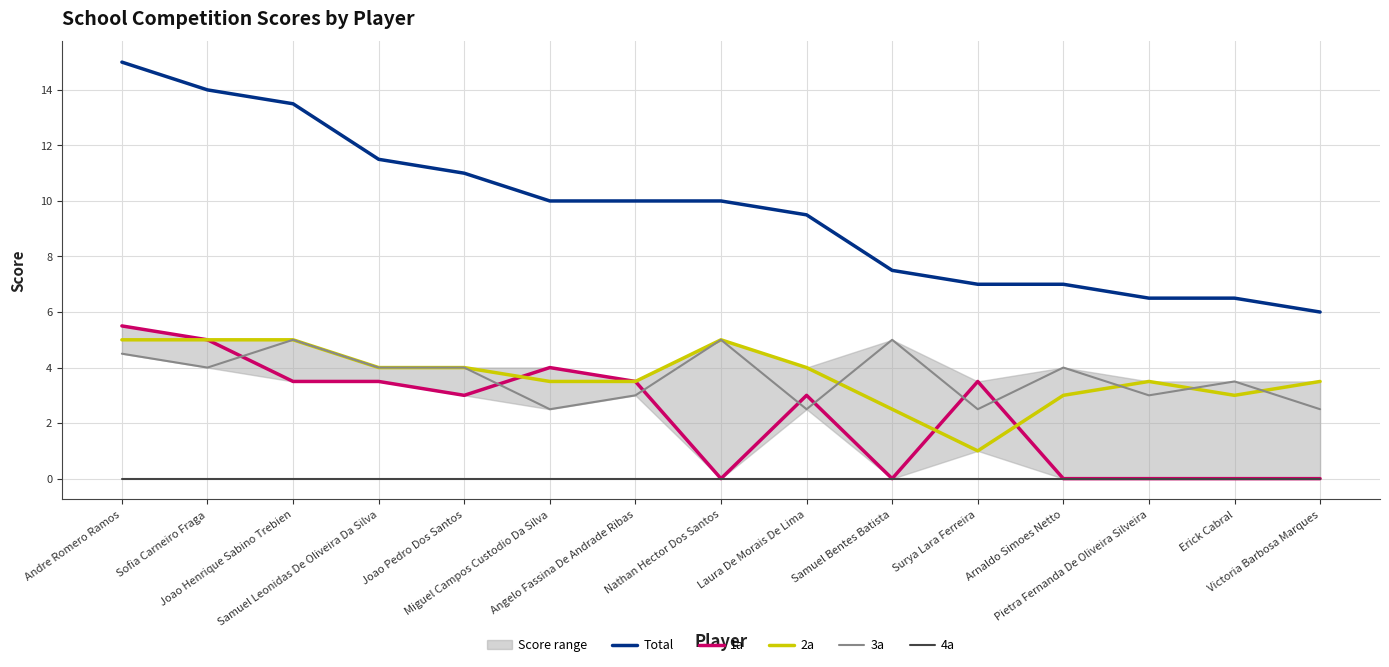

List the series in order of their peak value, highest first.

Total, 1a, 2a, 3a, 4a